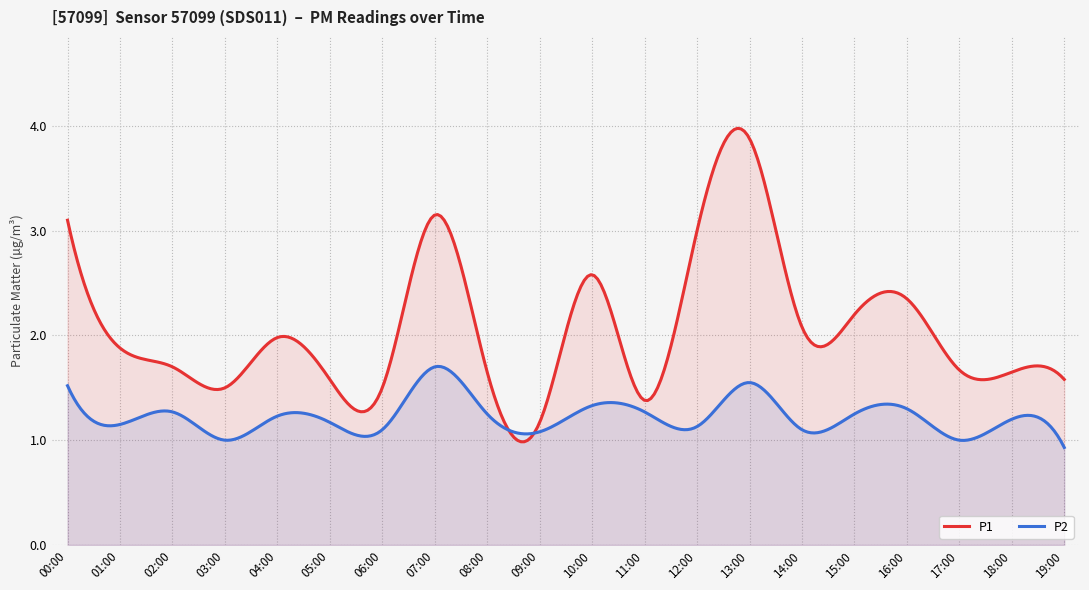

At which category is the sum across all series the highest?

13:00